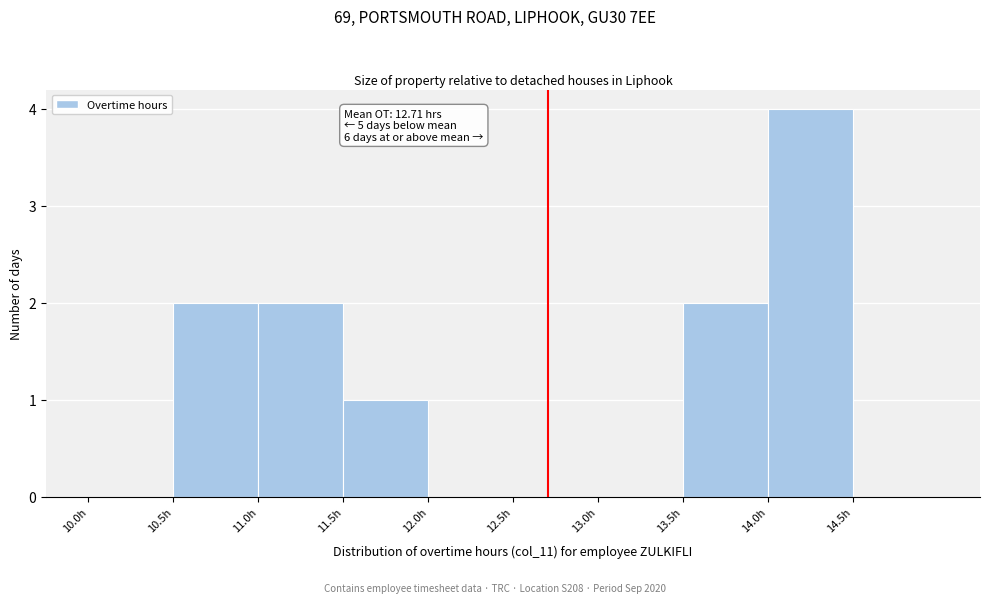

Over which range of the x-axis is the bar tallest?

14.0 to 14.5